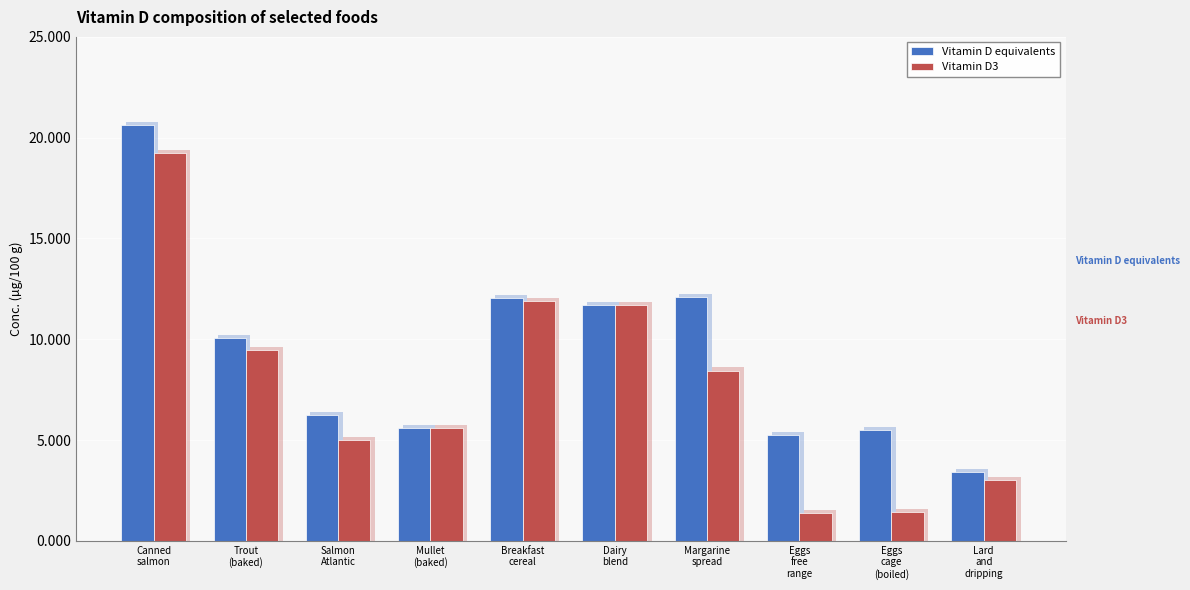

Reading right to left, extract all data points from this chart.

Vitamin D equivalents: 3.4	5.5	5.2	12.1	11.7	12.0	5.6	6.2	10.0	20.6
Vitamin D3: 3.0	1.4	1.4	8.4	11.7	11.9	5.6	5.0	9.5	19.2